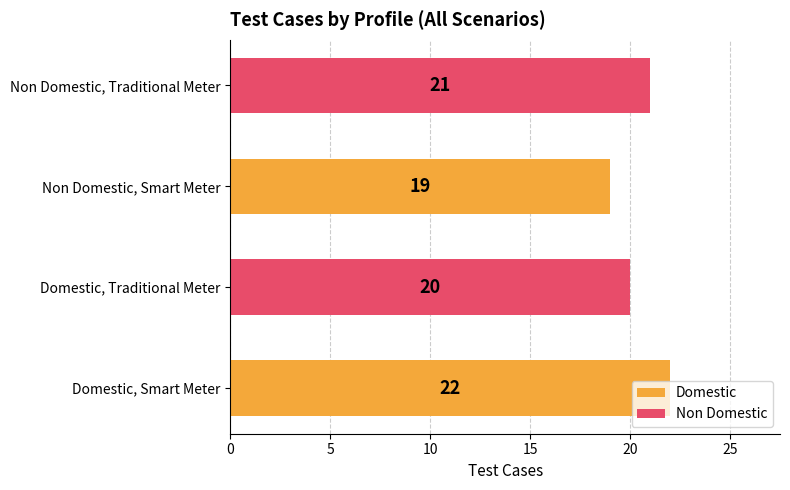

Rank the categories by value from highest to lowest.

Domestic, Smart Meter, Non Domestic, Traditional Meter, Domestic, Traditional Meter, Non Domestic, Smart Meter